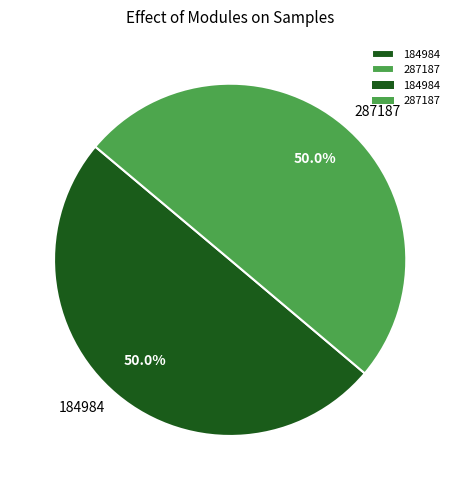

Is the sum of 287187 and 184984 greater than half?

Yes